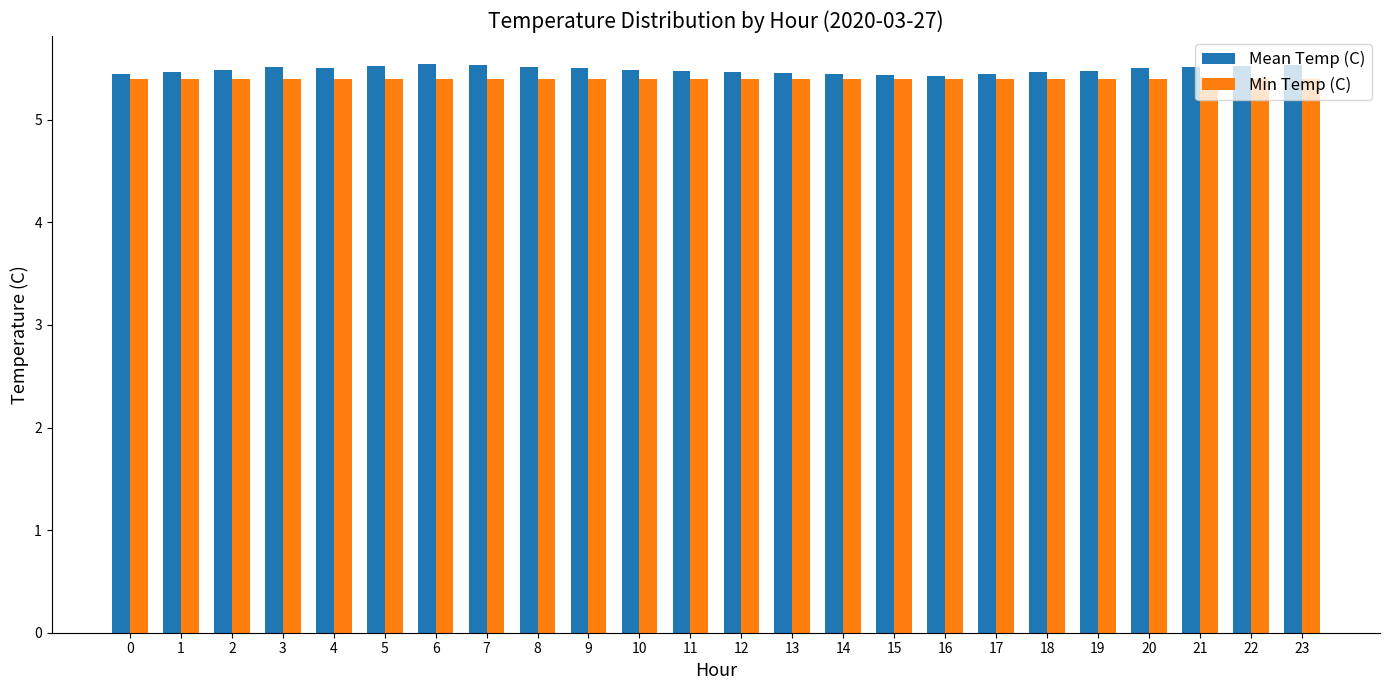

Count the Mean Temp (C) values in the range 5 to 6.

24